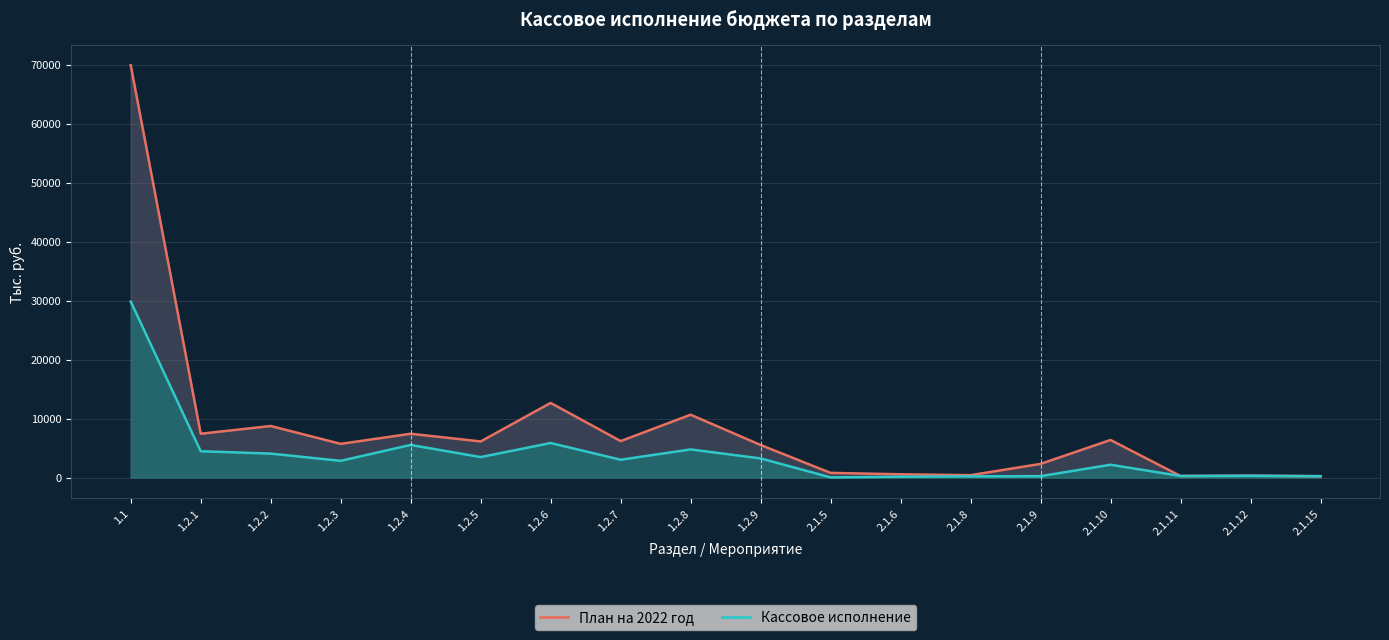

Is the value of Кассовое исполнение at 1.2.4 greater than the value of План на 2022 год at 2.1.11?

Yes